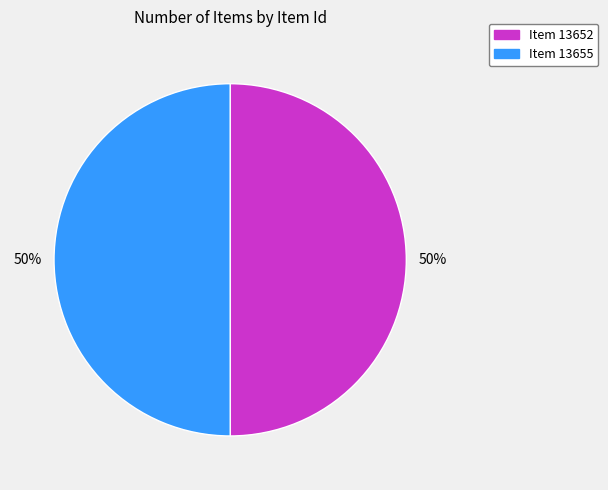

Rank the categories by value from lowest to highest.

Item 13652 (Lila Mokarzel on a Scooter), Item 13655 (Portrait of Lila Mokarzel)